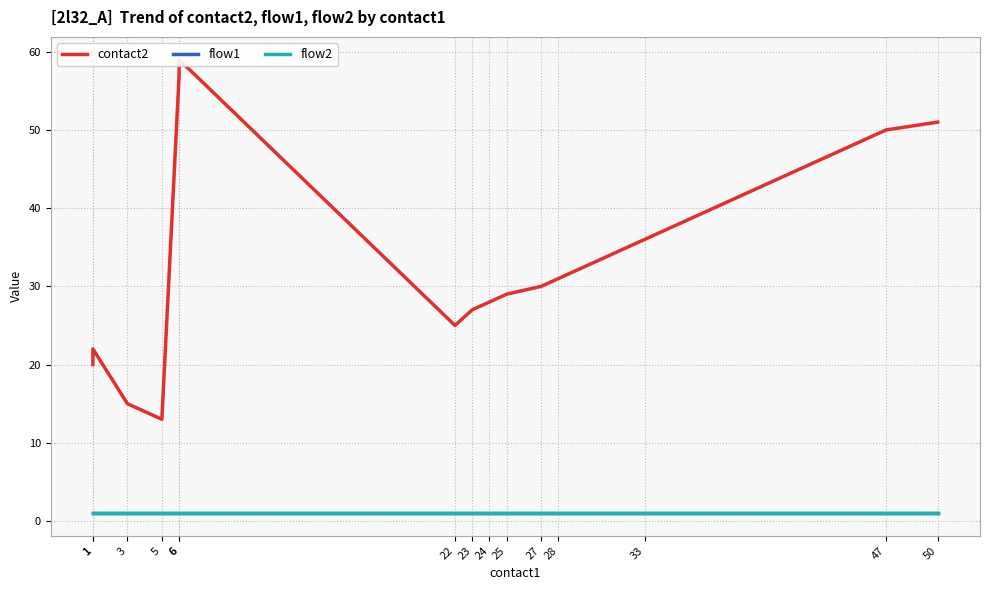

True or false: contact2 has more than 1 points higher than both neighbors.

True